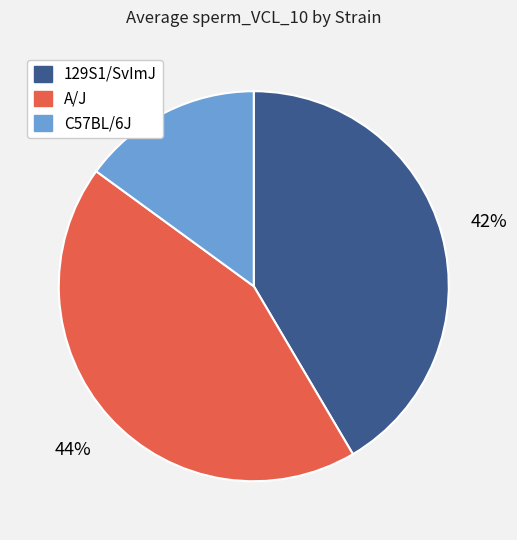

Is there any slice that represents more than half of the pie?

No